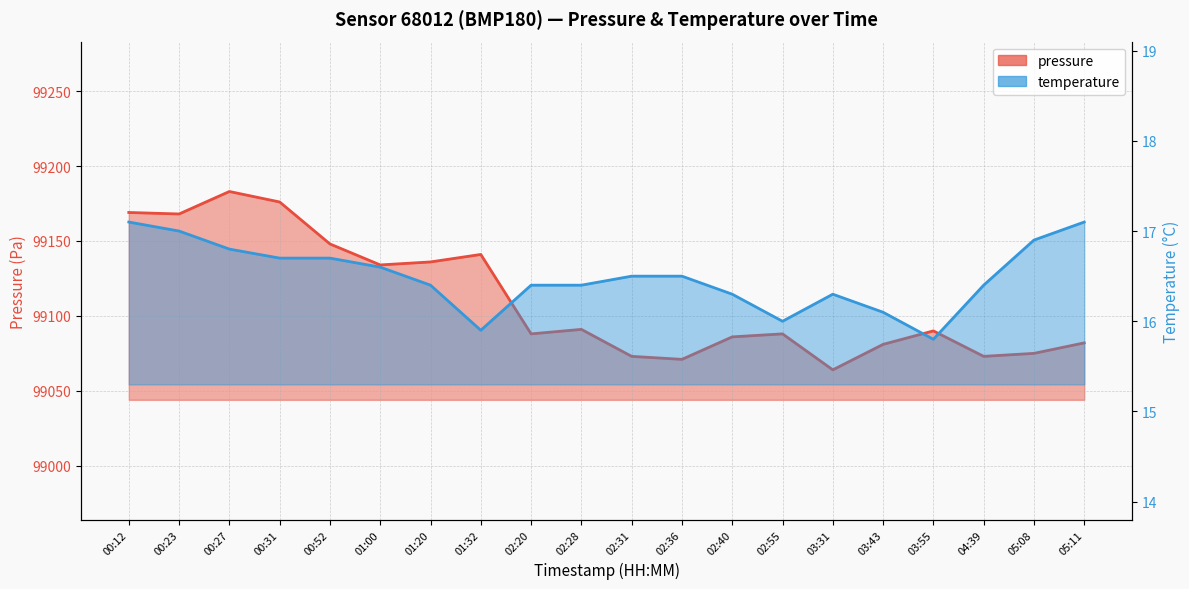

True or false: temperature and pressure cross at least once.

False